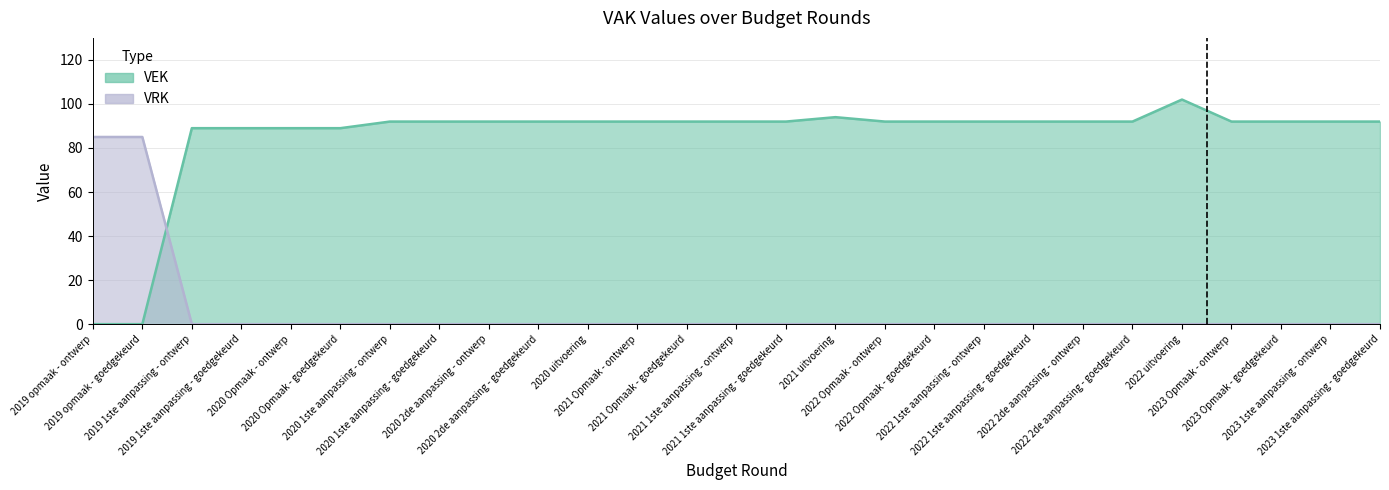

Count the number of data series in this chart.

2